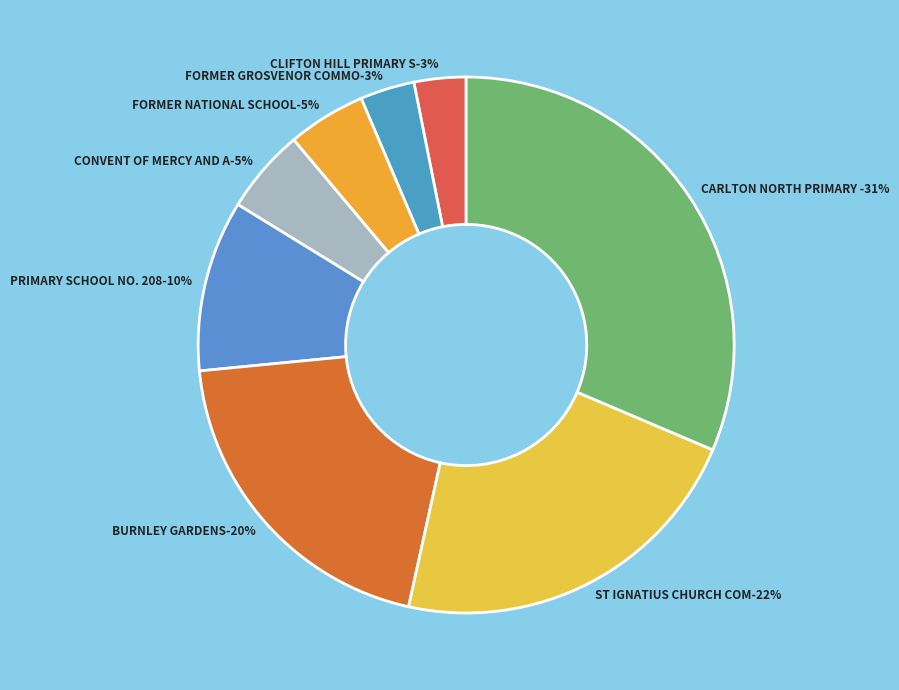

How many segments does this pie chart have?

8